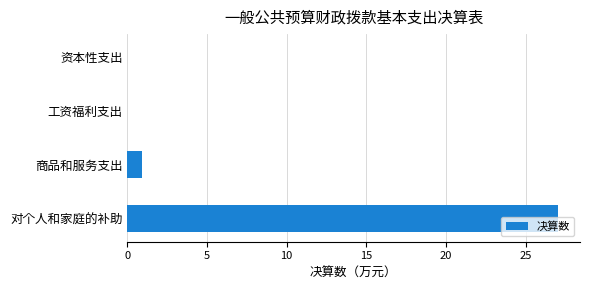

Are the bars horizontal?

Yes